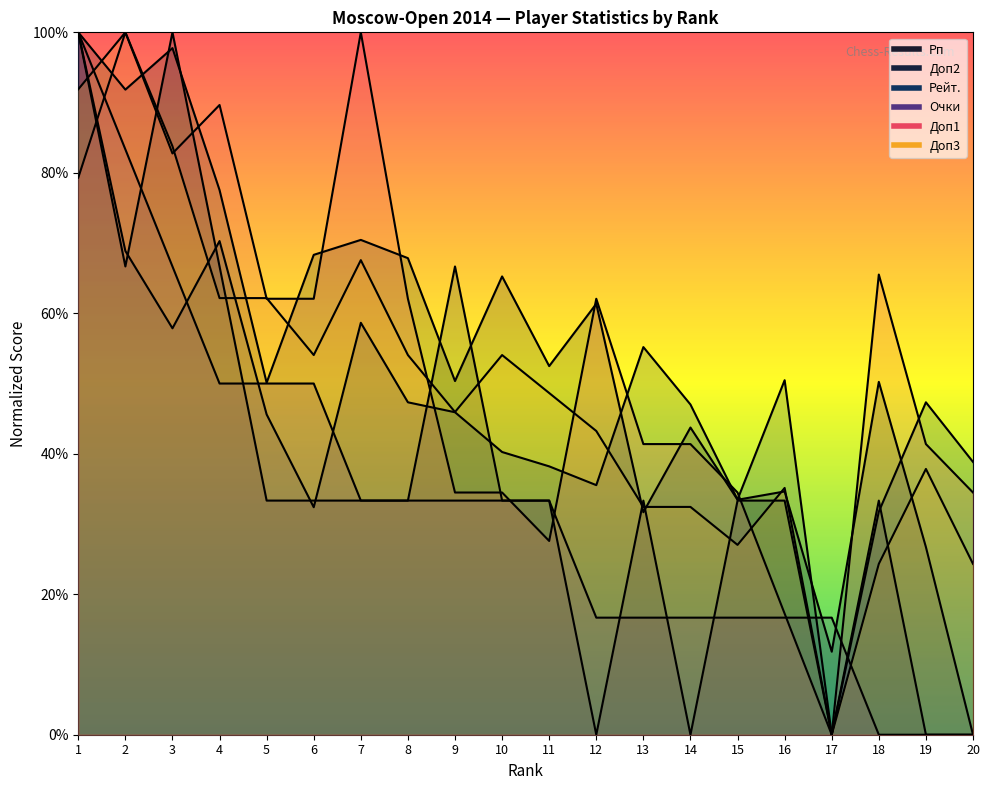

What is the sum of all Очки values?

666.7